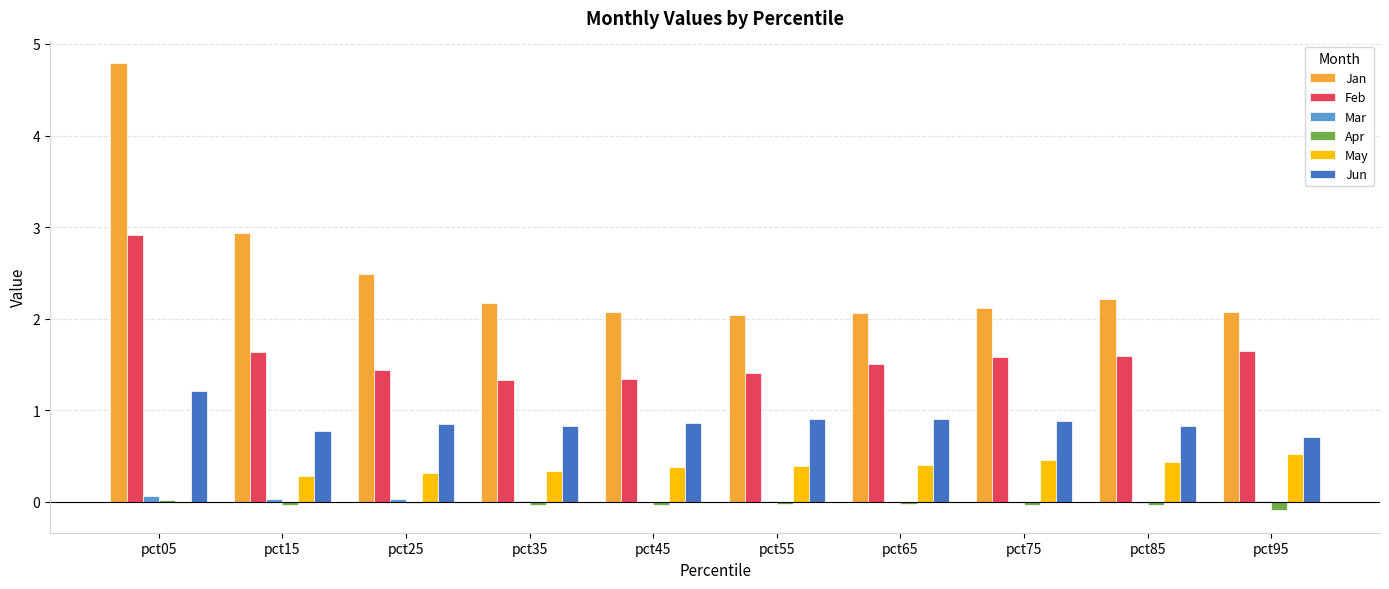

Where is Jun nearest to the value 0?

pct95